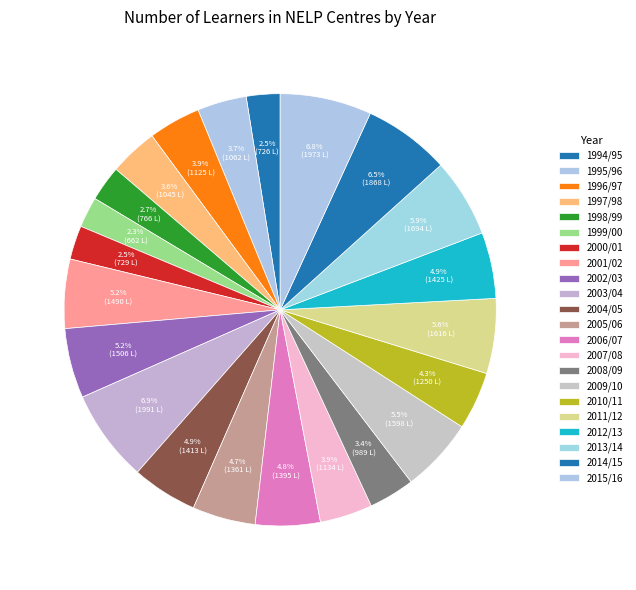

What is the change in value from 1999/00 to 2013/14?

+1032